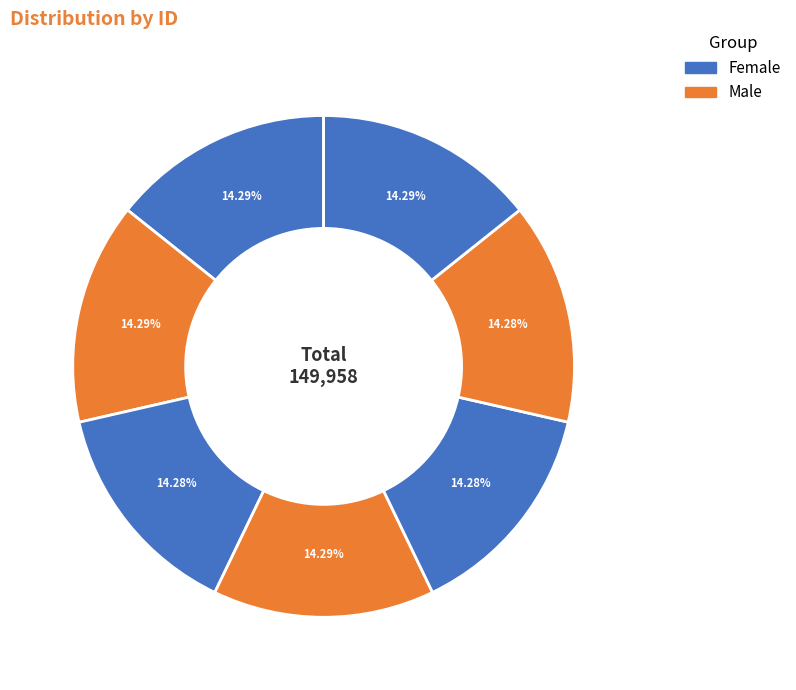

The თედორე (ფეოდოსი) ვასილის ძე ბურჯანაშვილი slice represents 3% of the pie. True or false?

False